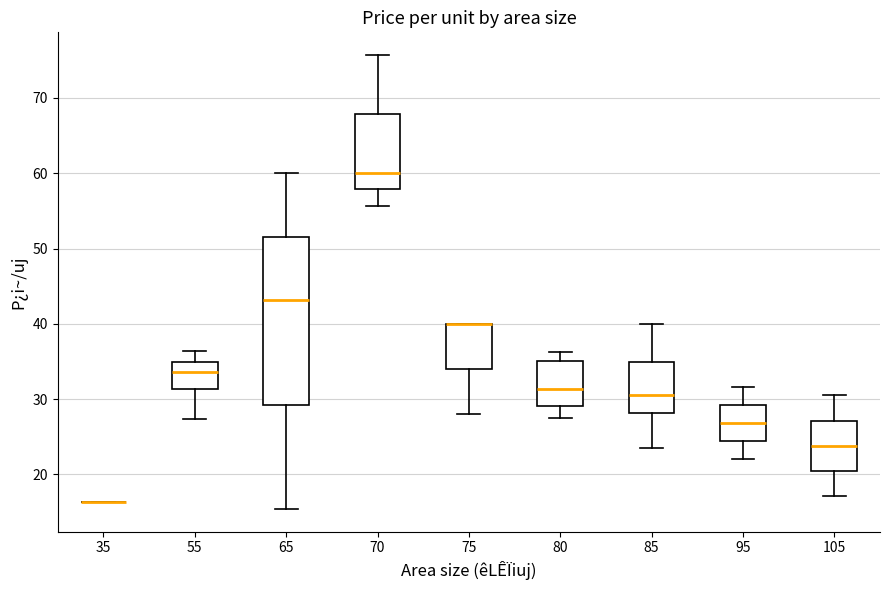

Reading left to right, read every box against the y-axis: the position of its median line, the range the box covers, and the ends of its whiskers. The values are not printed on the chart, so give them approximately, as read against the axis.

35: box collapsed to a line at 16, whiskers 16 to 16
55: median 34, box 31 to 35, whiskers 27 to 36
65: median 43, box 29 to 52, whiskers 15 to 60
70: median 60, box 58 to 68, whiskers 56 to 76
75: median 40 (drawn on the box's upper edge), box 34 to 40, whiskers 28 to 40
80: median 31, box 29 to 35, whiskers 28 to 36
85: median 31, box 28 to 35, whiskers 24 to 40
95: median 27, box 24 to 29, whiskers 22 to 32
105: median 24, box 20 to 27, whiskers 17 to 31